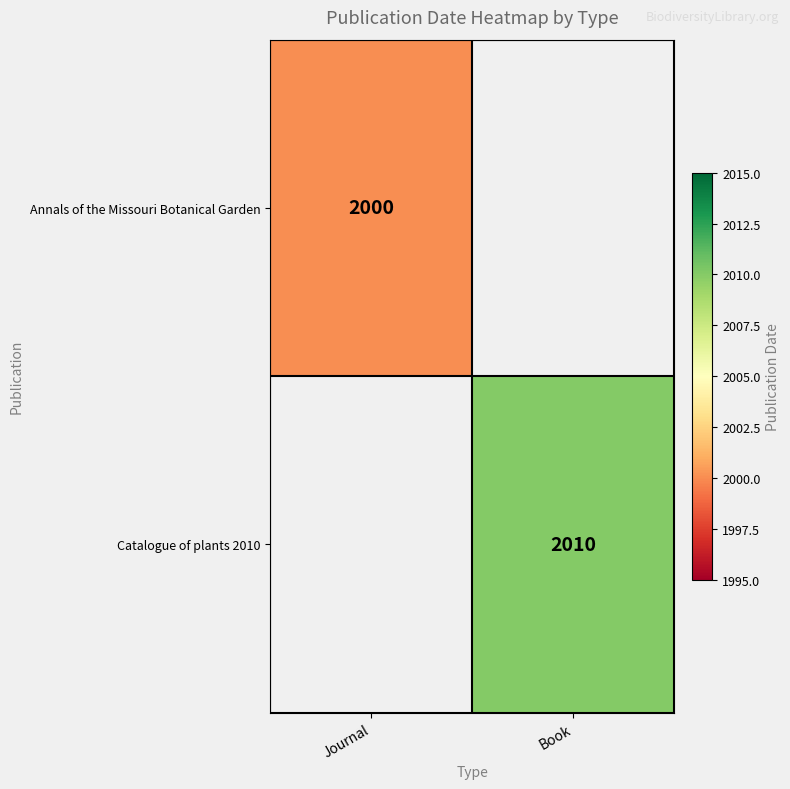

The Catalogue of plants 2010 series shows 3032 at Book. True or false?

False